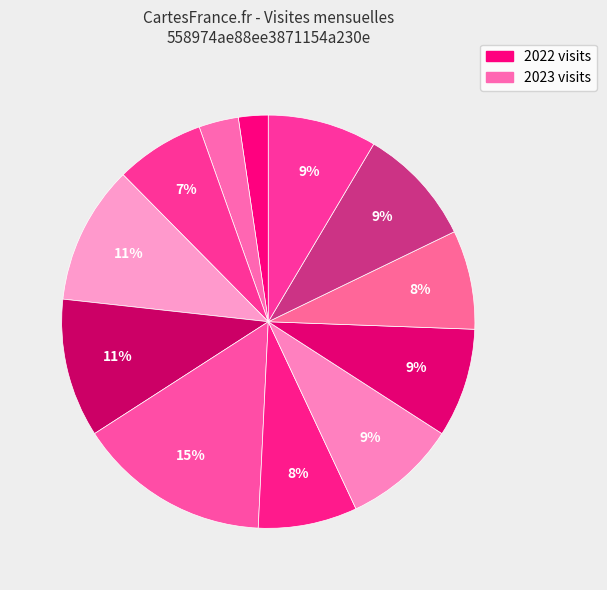

To the nearest percent, what is the difference between the largest and smallest slice percentages?

13%